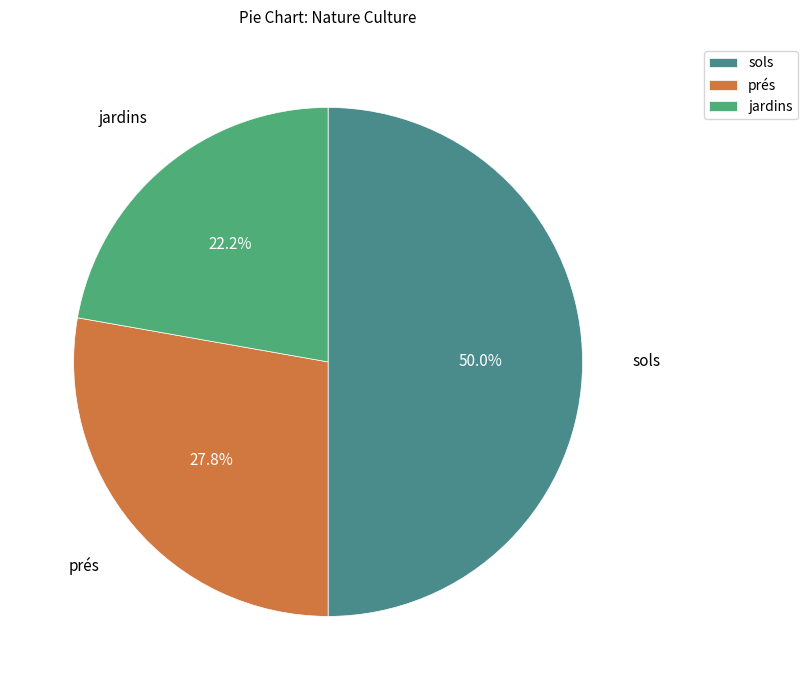

To the nearest percent, what portion does jardins represent?

22%